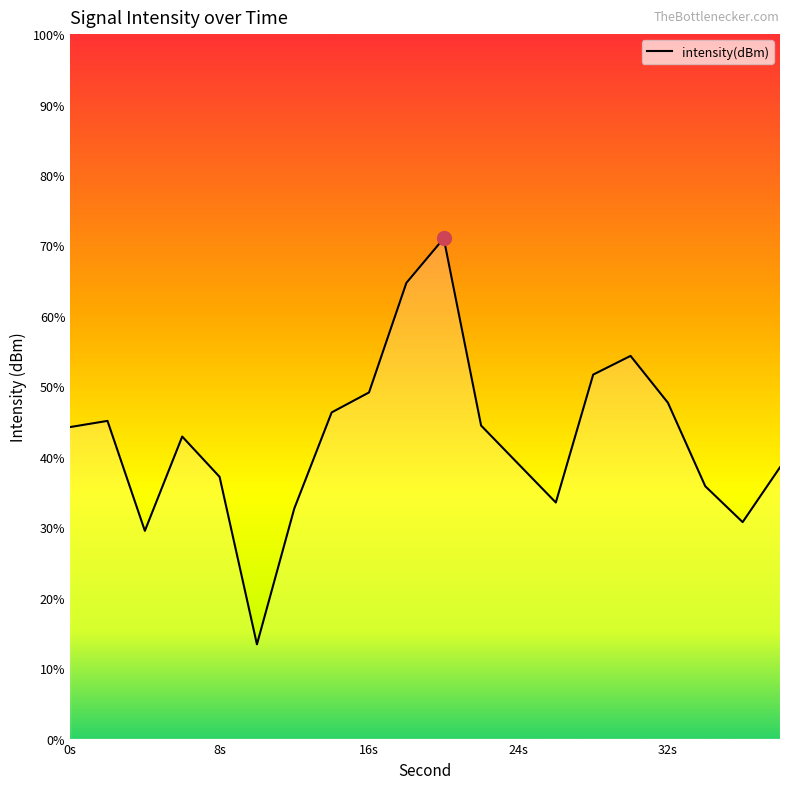

How many lines are shown in the chart?

1